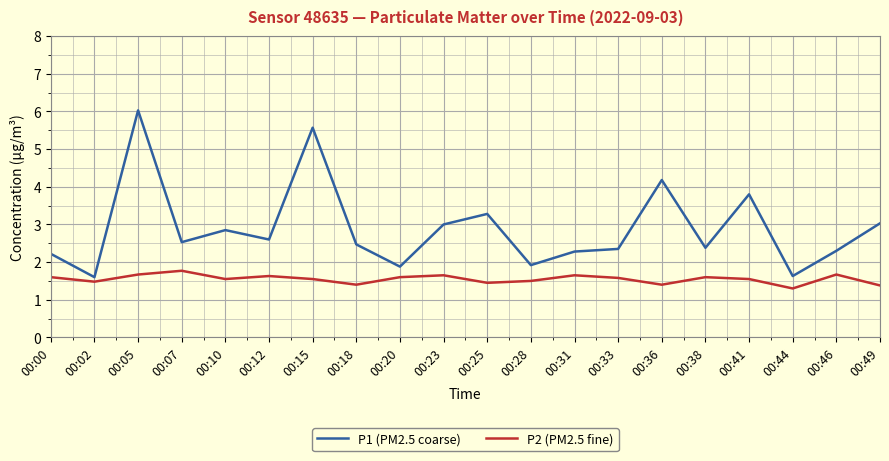

Rank the series by their average value, from lowest to highest.

P2 (PM2.5 fine), P1 (PM2.5 coarse)